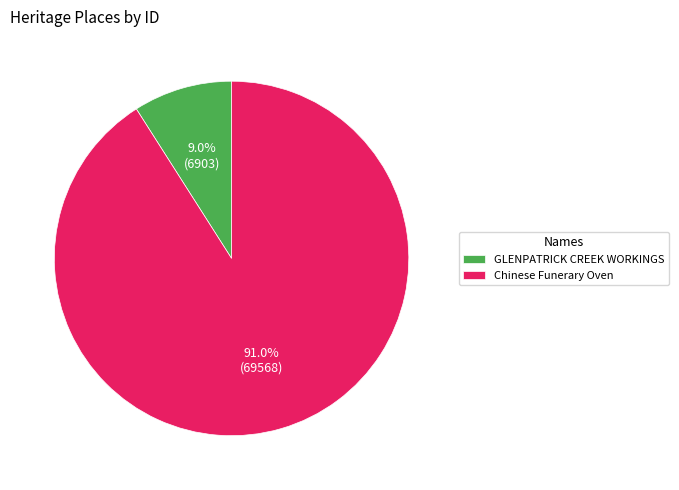

What percentage is the GLENPATRICK CREEK WORKINGS slice, to the nearest percent?

9%